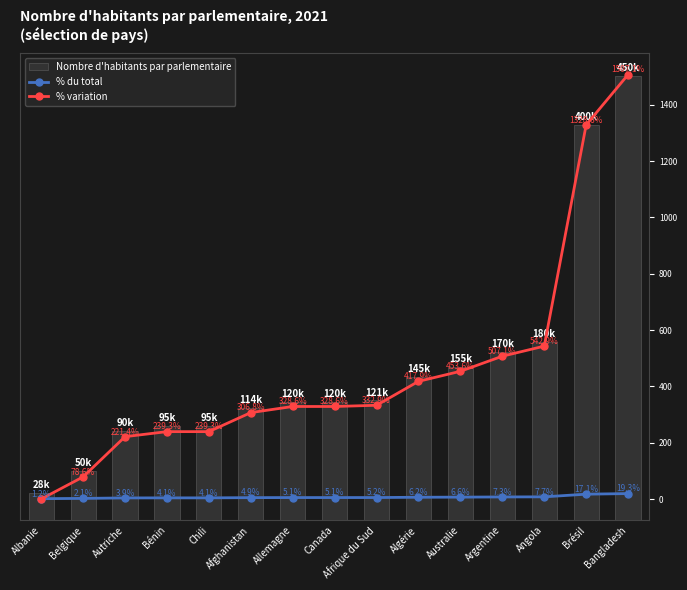

What is the maximum value for % variation?

1507.1